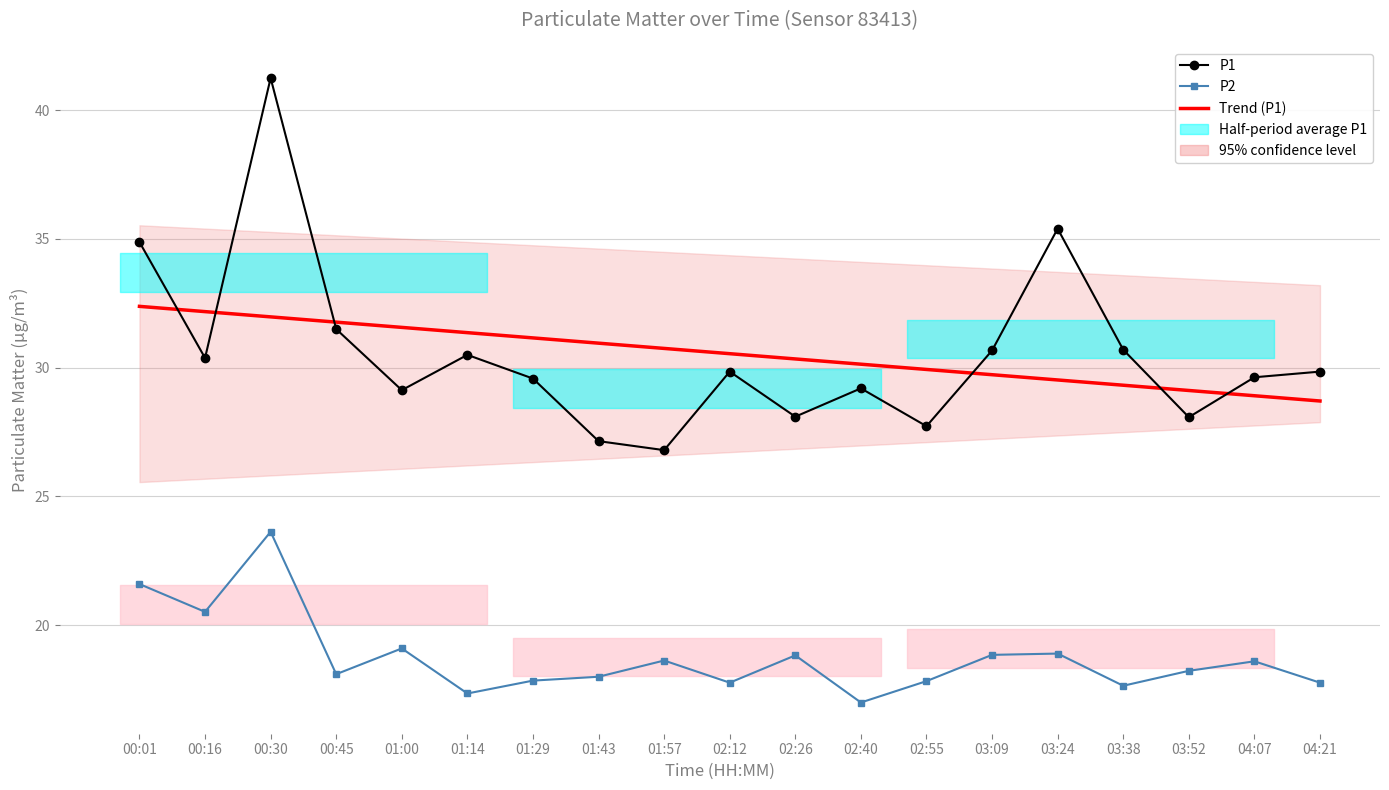

How many lines are shown in the chart?

3